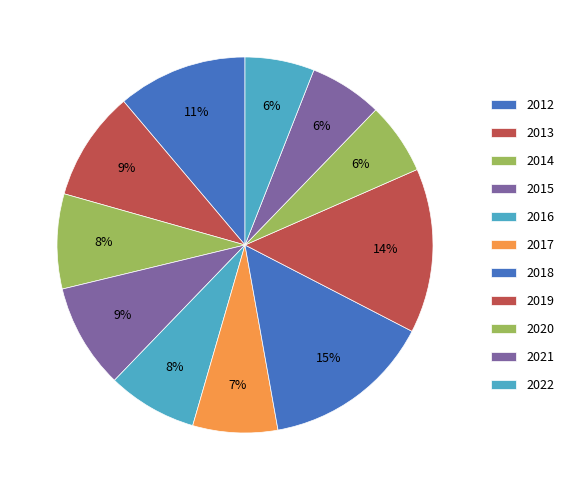

To the nearest percent, what is the difference between the 2020 and 2017 slice percentages?

1%